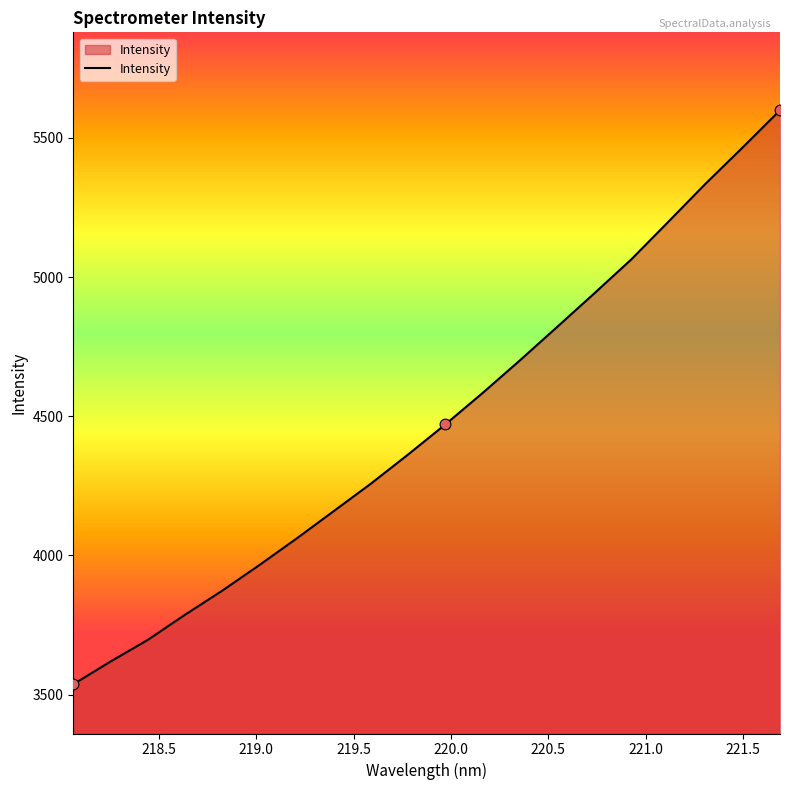

What is the difference between the maximum and minimum values?

2063.0